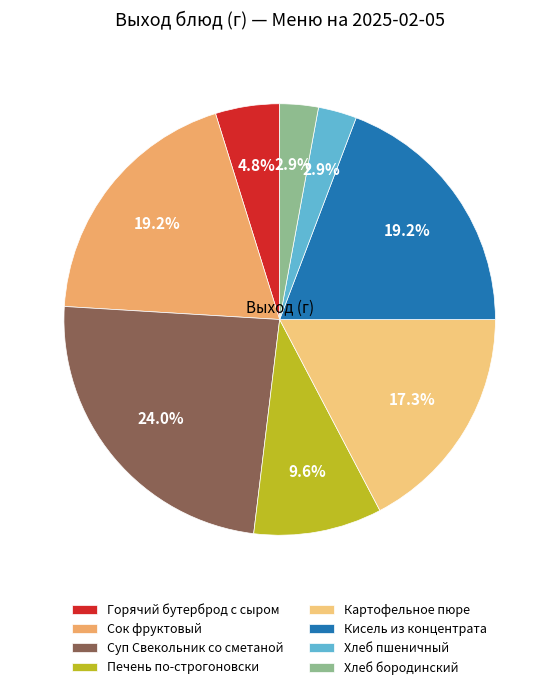

Rank the categories by value from lowest to highest.

Хлеб пшеничный, Хлеб бородинский, Горячий бутерброд с сыром, Печень по-строгоновски, Картофельное пюре, Сок фруктовый, Кисель из концентрата, Суп Свекольник со сметаной